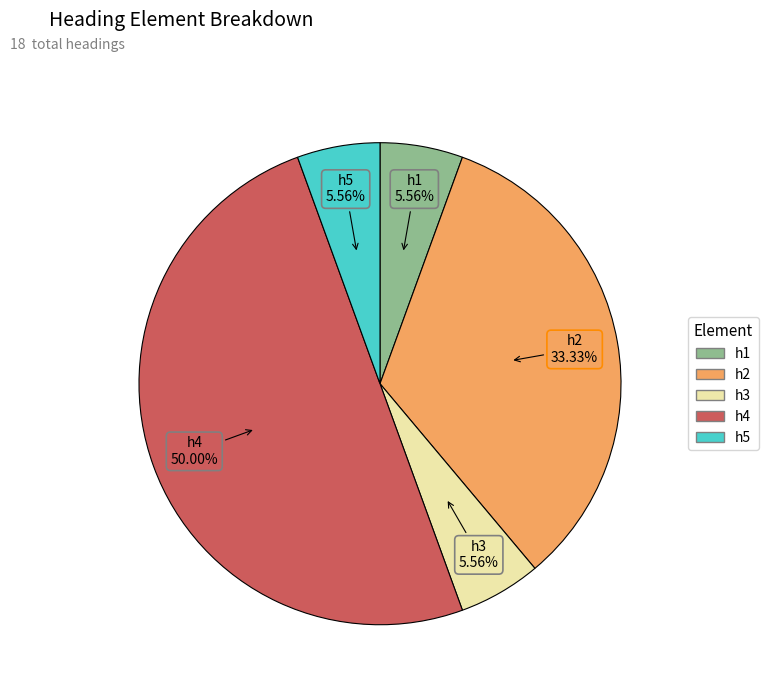

Is h5 the majority of the pie?

No